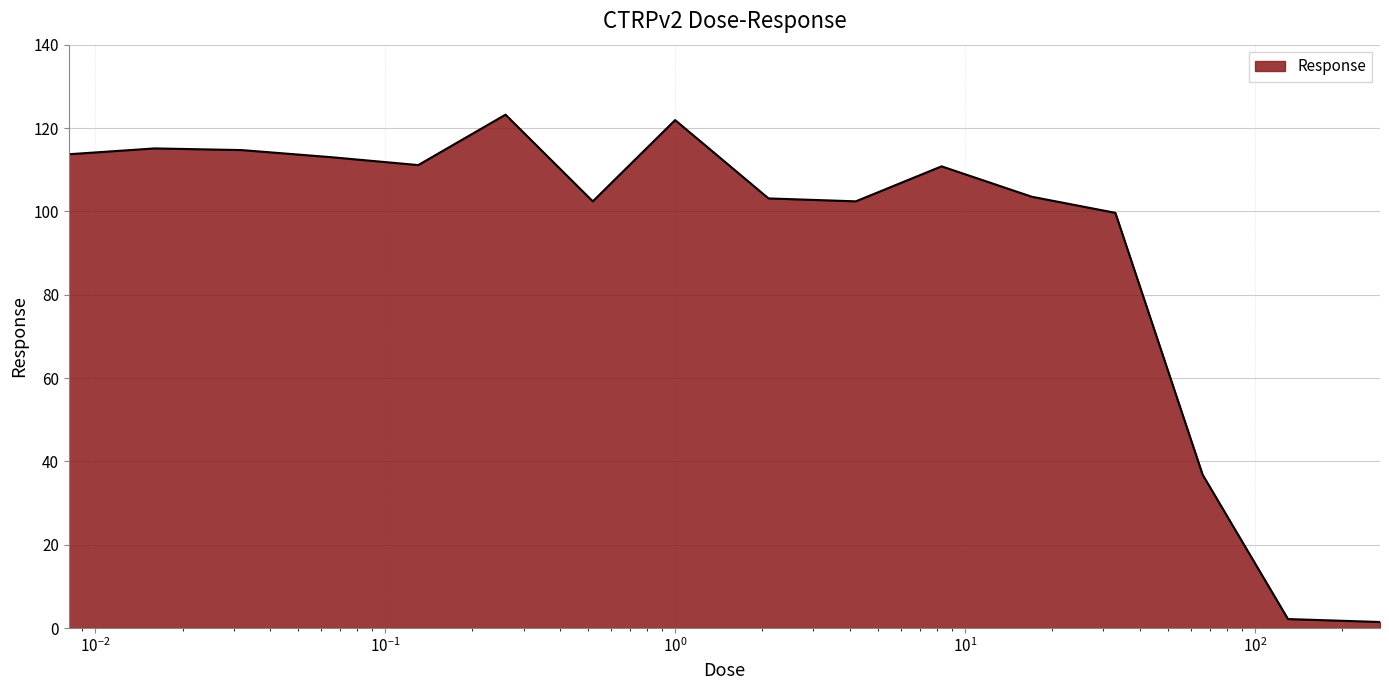

What is the maximum value shown in the chart?

123.2